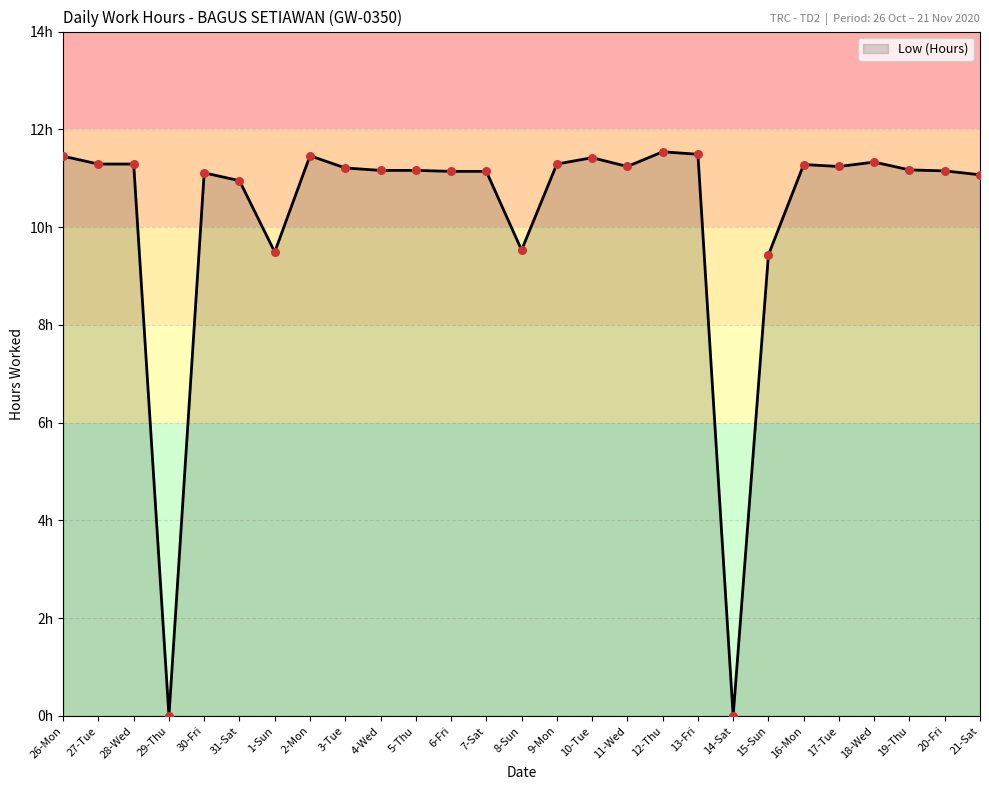

What is the change in value from 6-Fri to 21-Sat?

-0.1